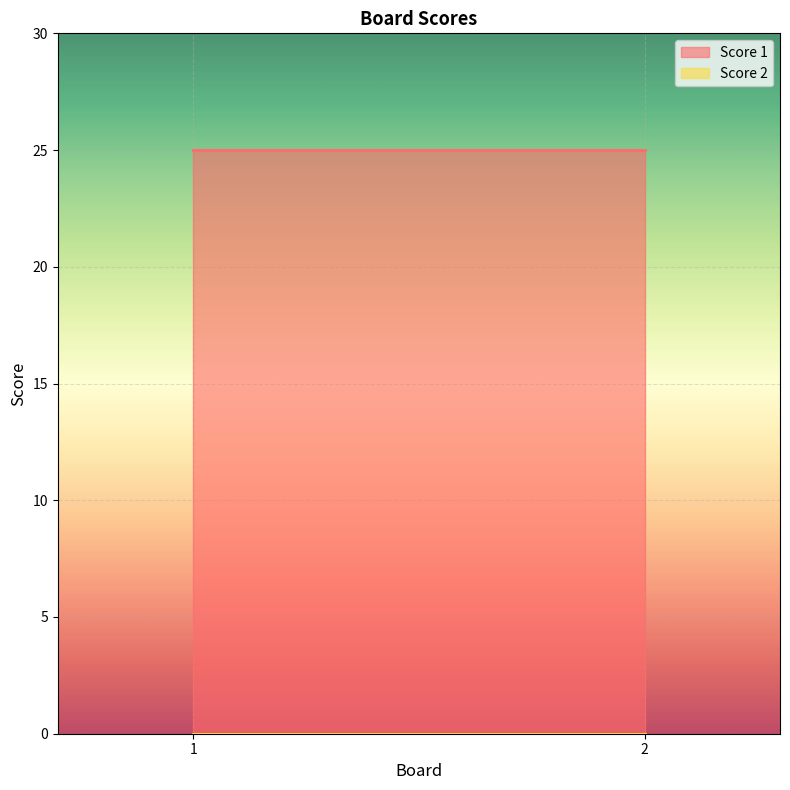

Count the number of categories in the chart.

2